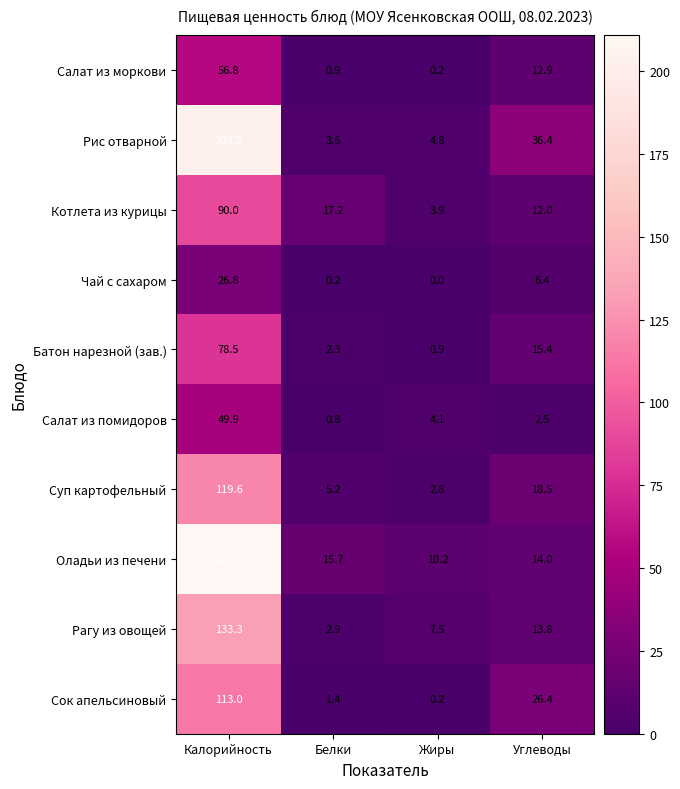

What is the sum of the Салат из помидоров values at Калорийность and Углеводы?

52.4